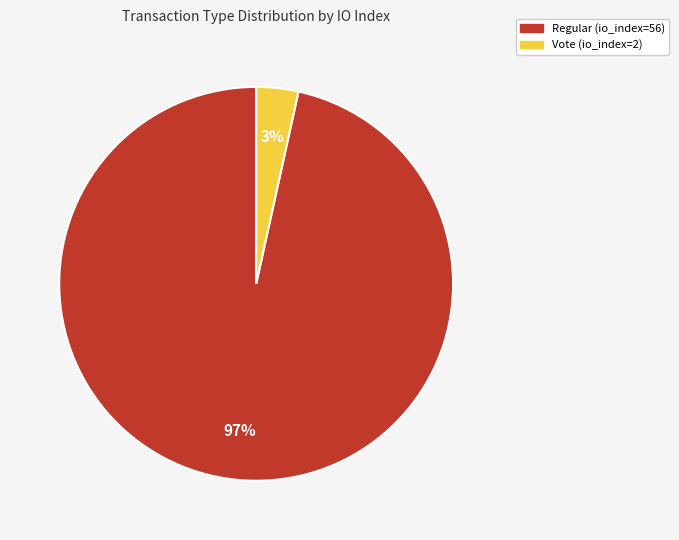

Count the number of slices in the pie.

2